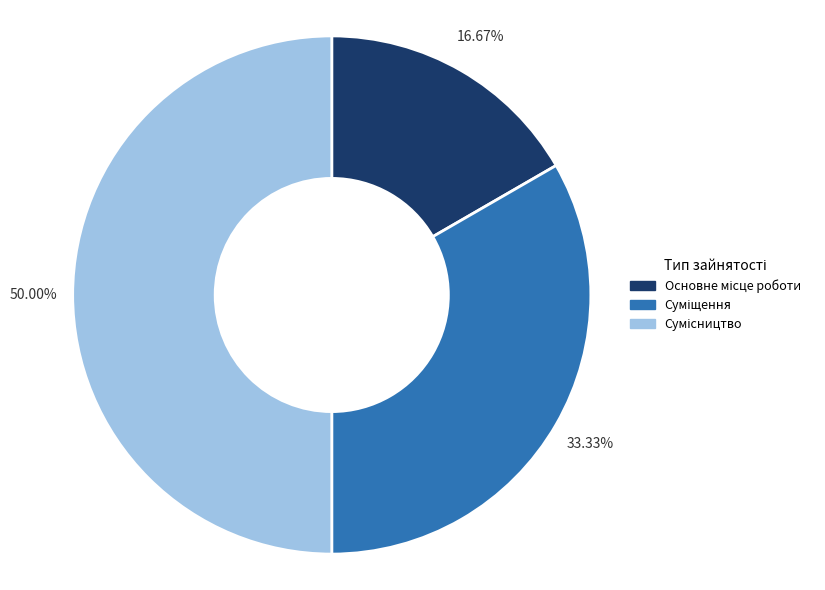

Rank the categories by value from lowest to highest.

Основне місце роботи, Суміщення, Сумісництво